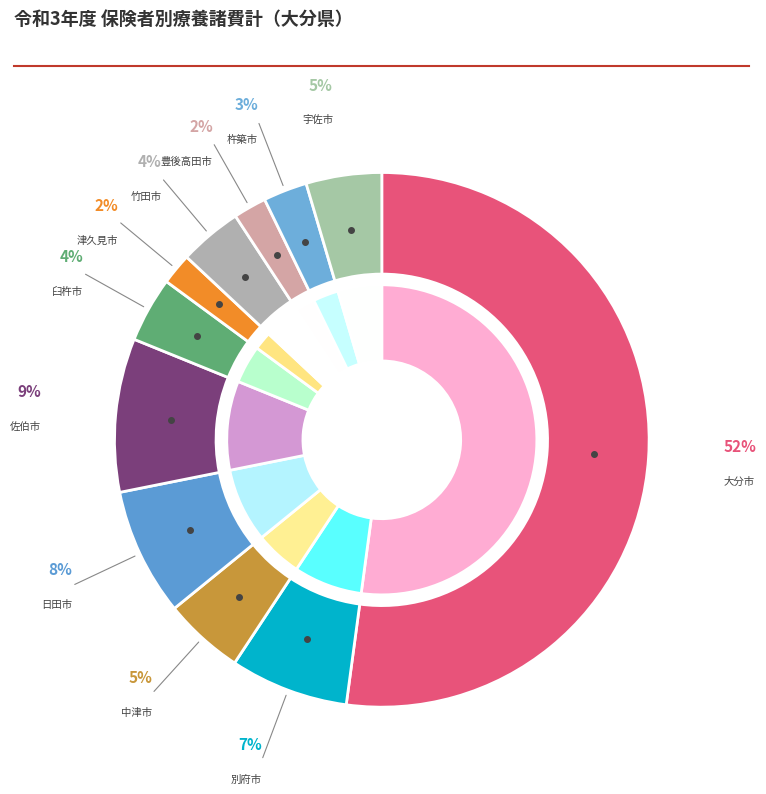

What is the majority slice?

大分市